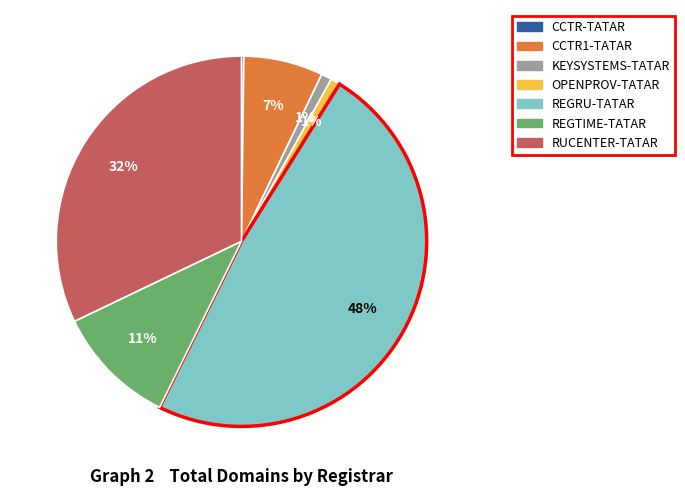

To the nearest percent, what is the average slice percentage?

14%